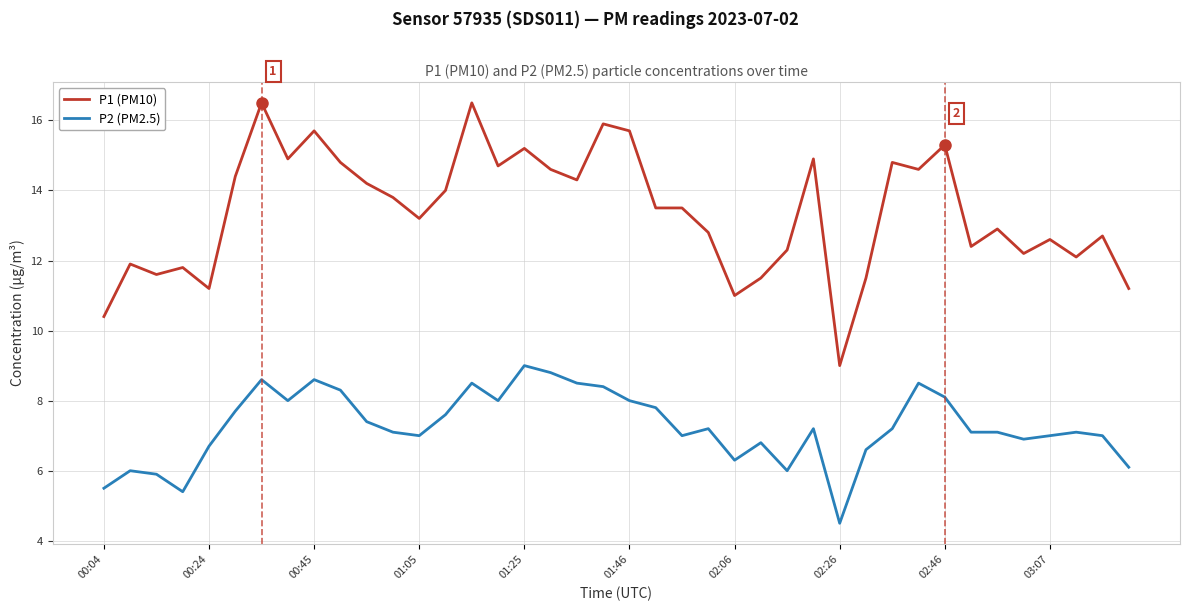

What is the minimum value for P2 (PM2.5)?

4.5